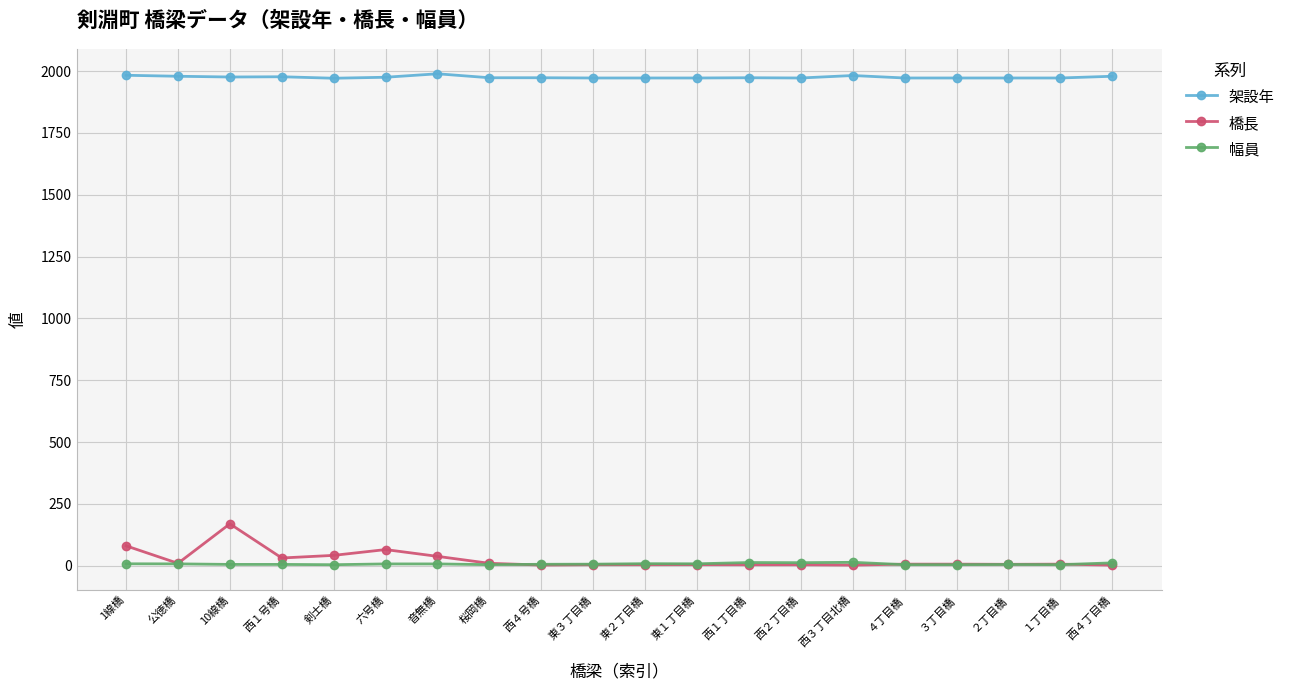

True or false: 橋長 and 架設年 intersect in this chart.

False